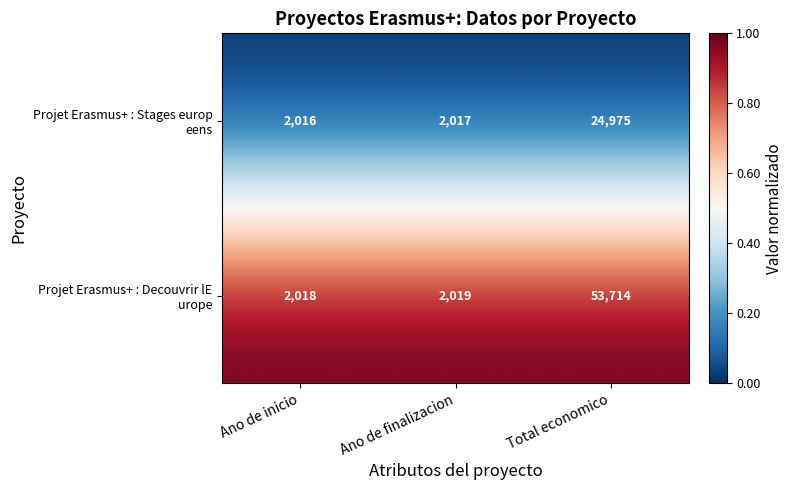

What is the total value across all series at Total economico?

78689